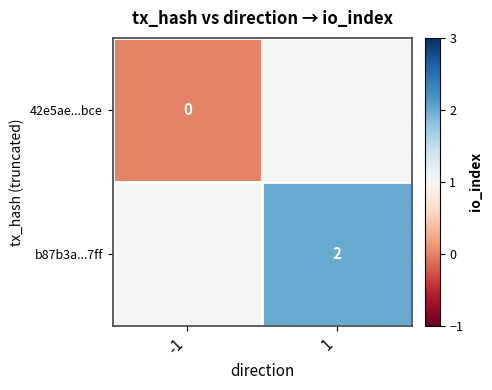

How many data points does each series have?

2